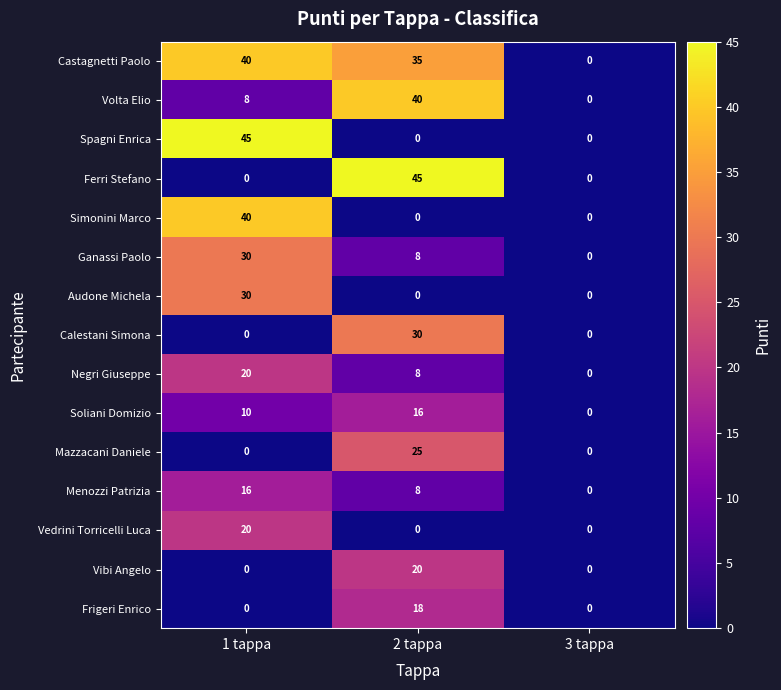

What is the difference between the maximum and minimum values in the Spagni Enrica series?

45